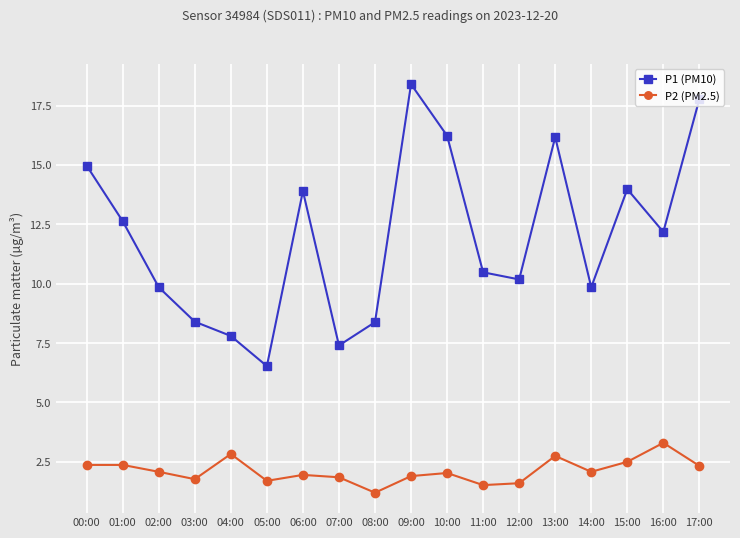

How many data points in P1 (PM10) are above 12?

9